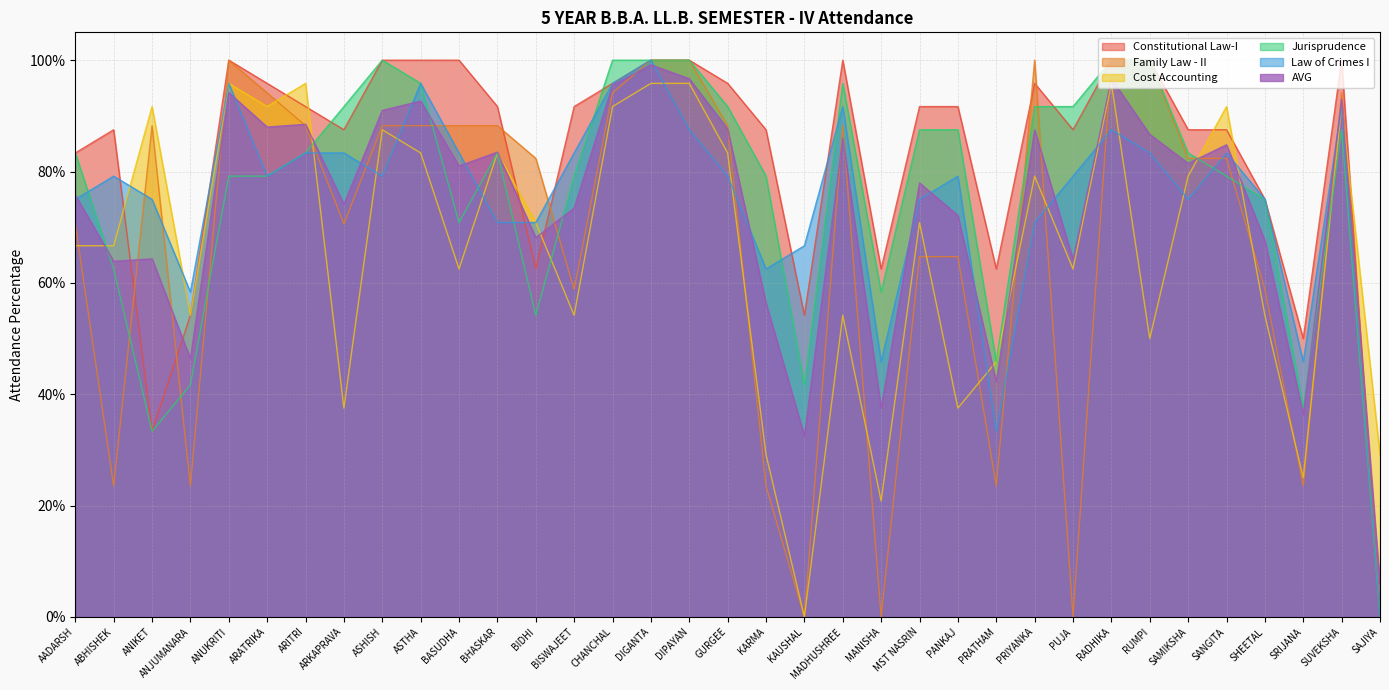

How many lines are shown in the chart?

6